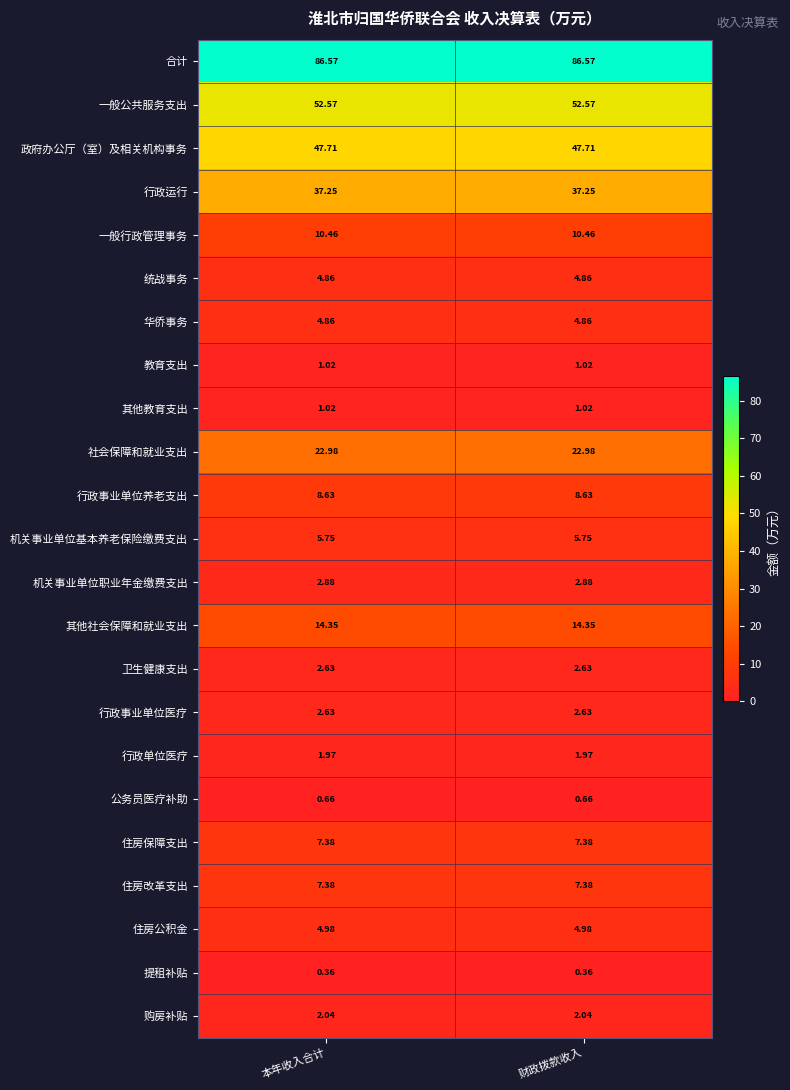

Which series has the largest total across all categories?

合计